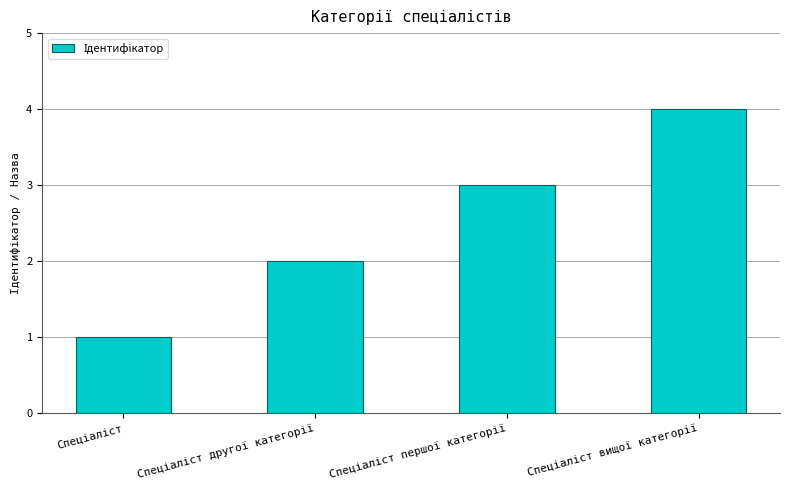

What is the sum of all values?

10